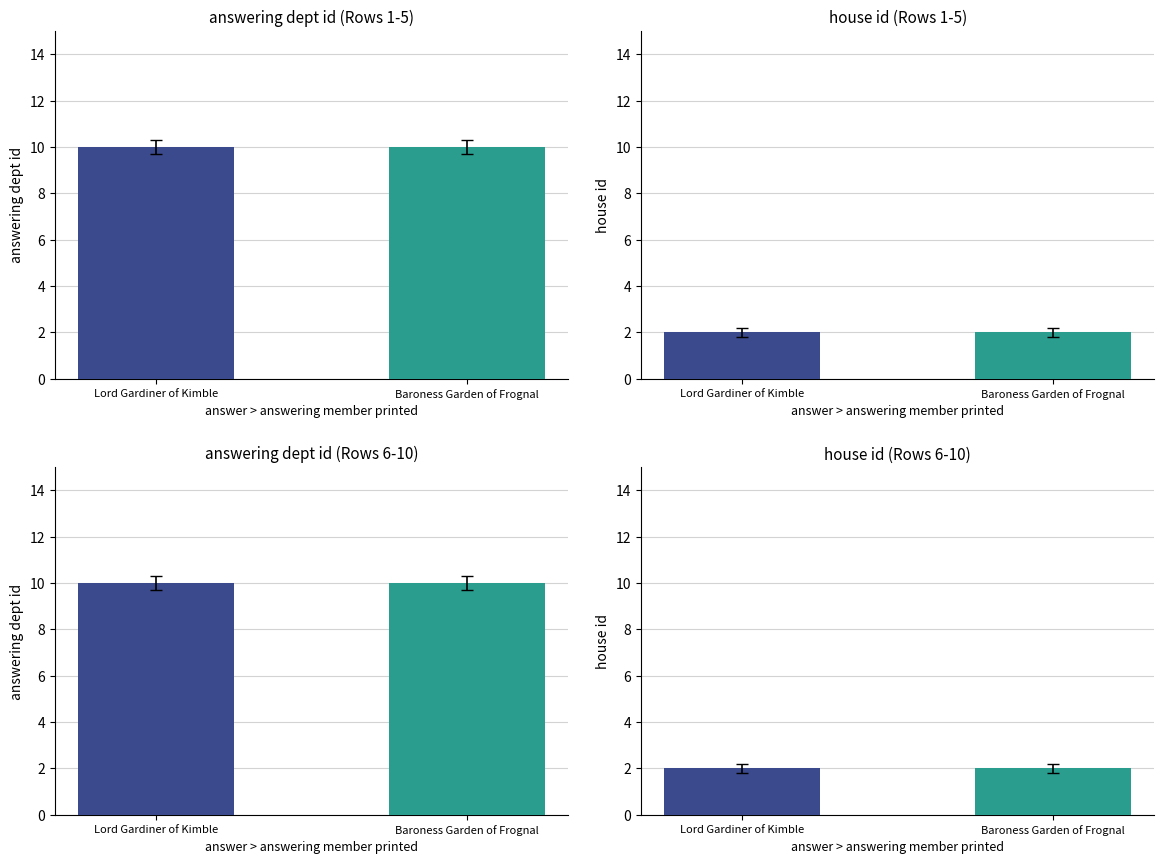

At Baroness Garden of Frognal, list the series in order from smallest to largest.

house id, answering dept id